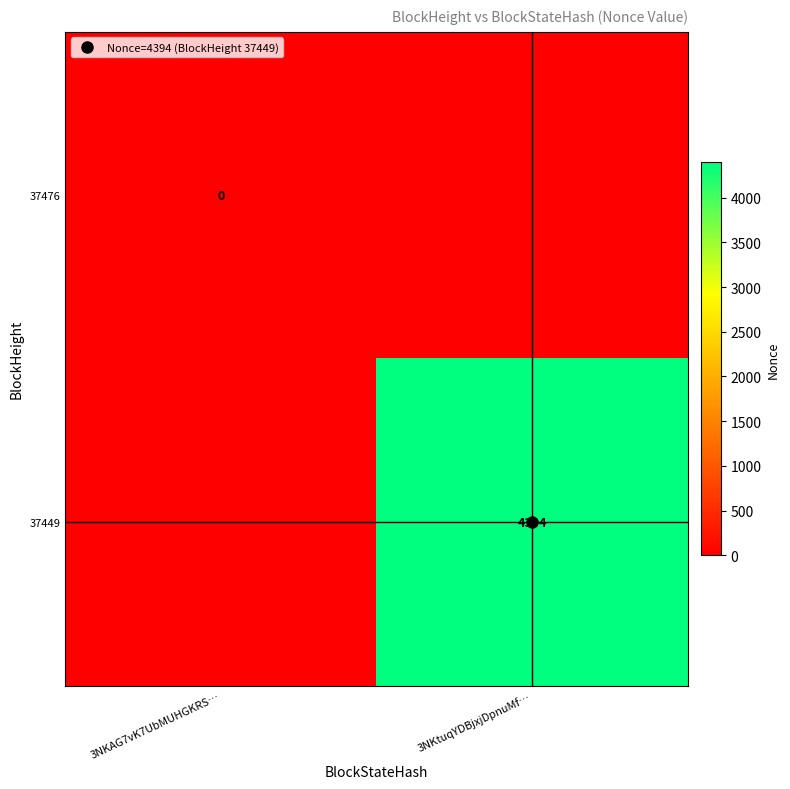

Is it true that 37476 equals -1 at 3NKtuqYDBjxjDpnuMf…?

False